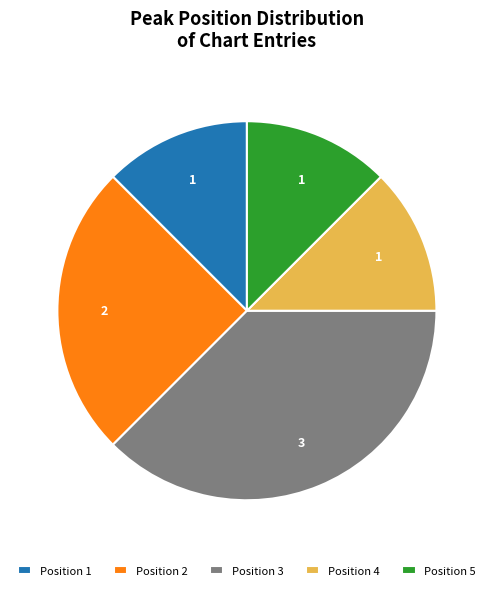

Approximately how many times larger is the value at Position 4 compared to Position 1?

1.0